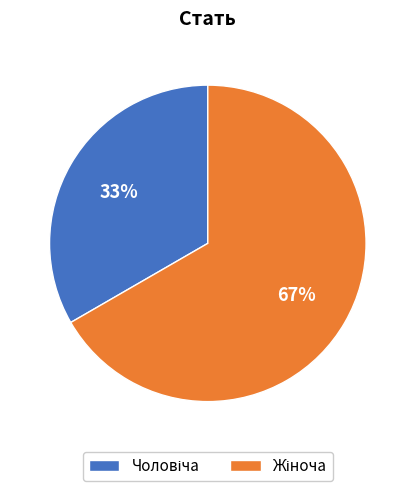

Is there a majority slice in this chart?

Yes